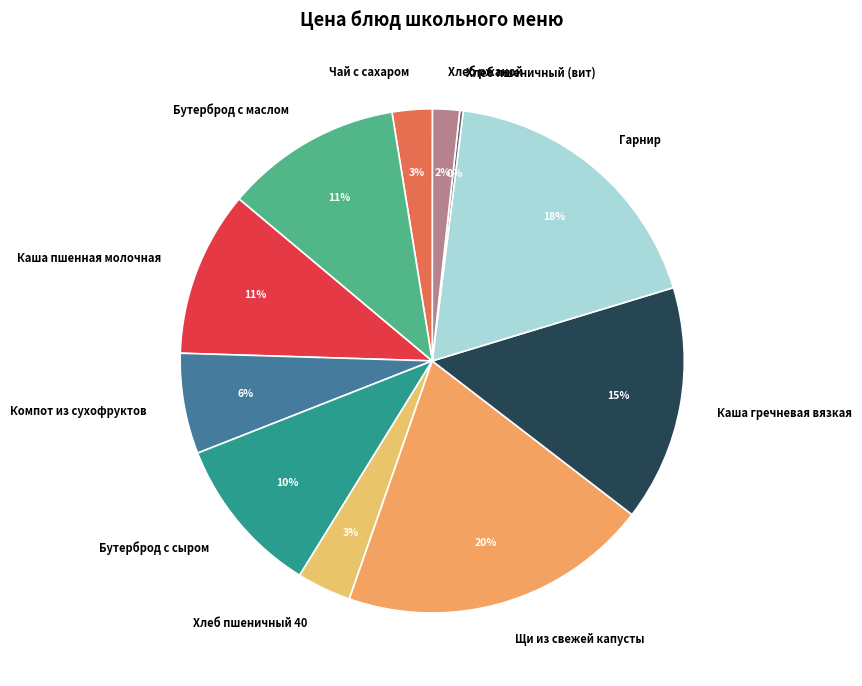

To the nearest percent, what percentage of the pie is Хлеб пшеничный 40?

3%